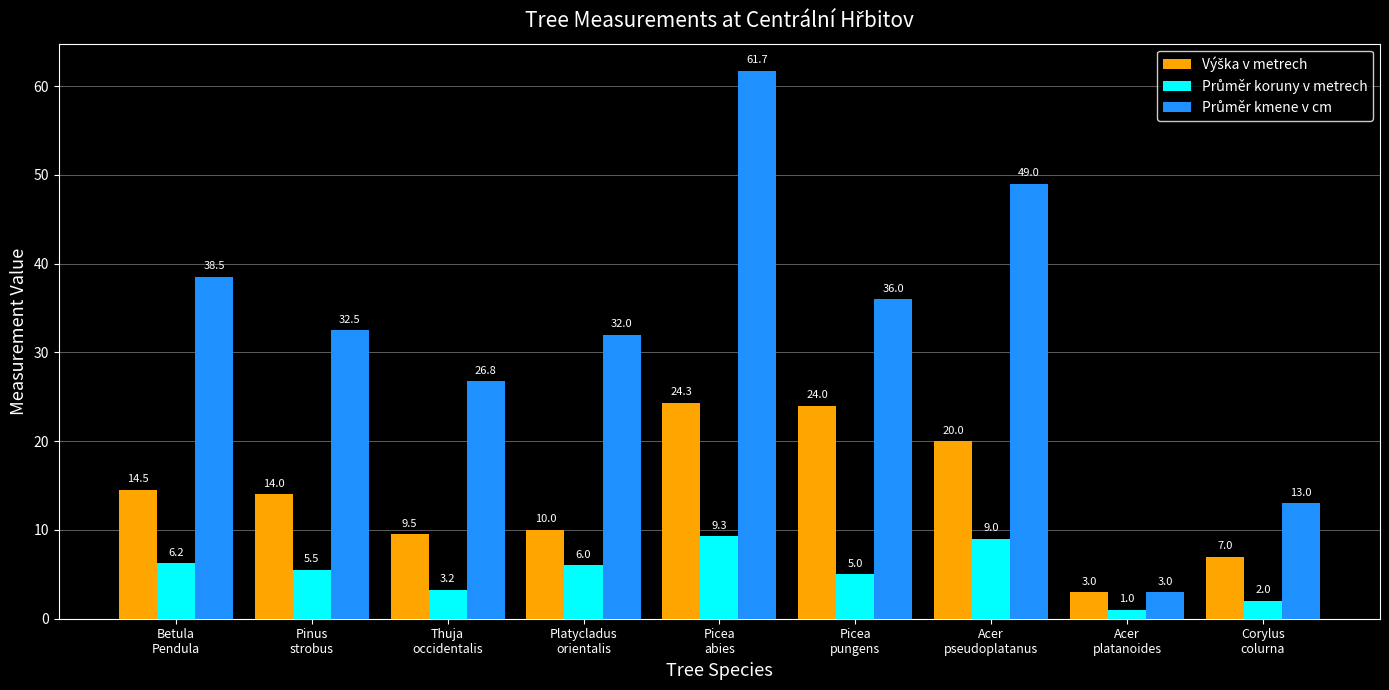

What is the maximum value shown in the chart?

61.7